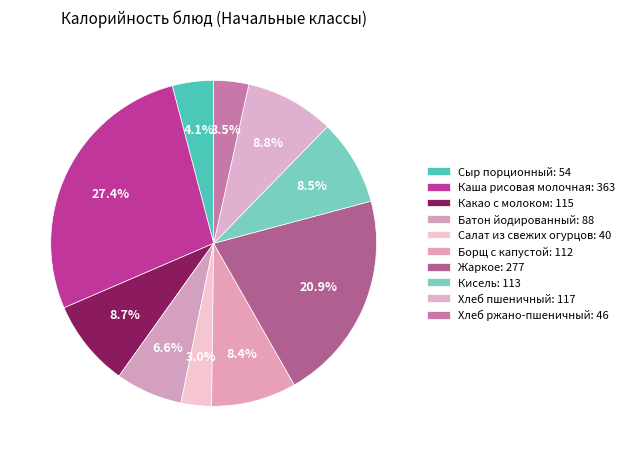

Count the number of slices in the pie.

10